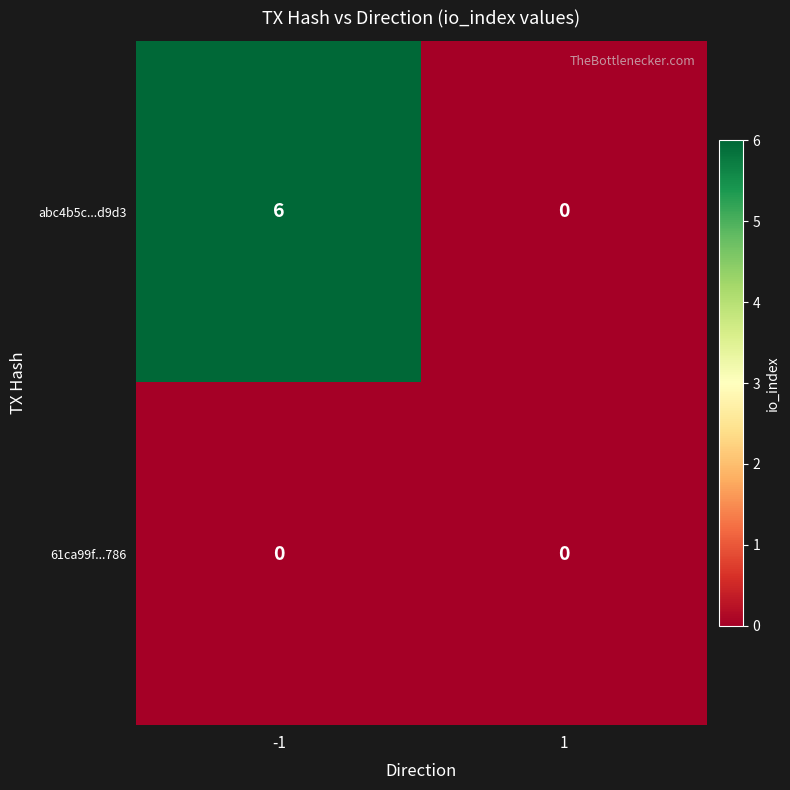

Reading left to right, extract all data points from this chart.

abc4b5c...d9d3: -1=6	1=0
61ca99f...786: -1=0	1=0